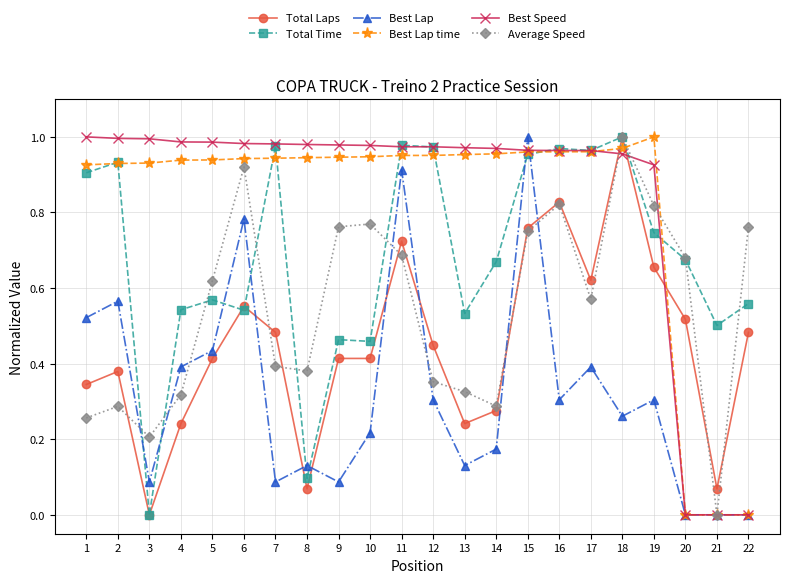

Between which two adjacent categories do Best Lap time and Total Laps first intersect?

17 and 18